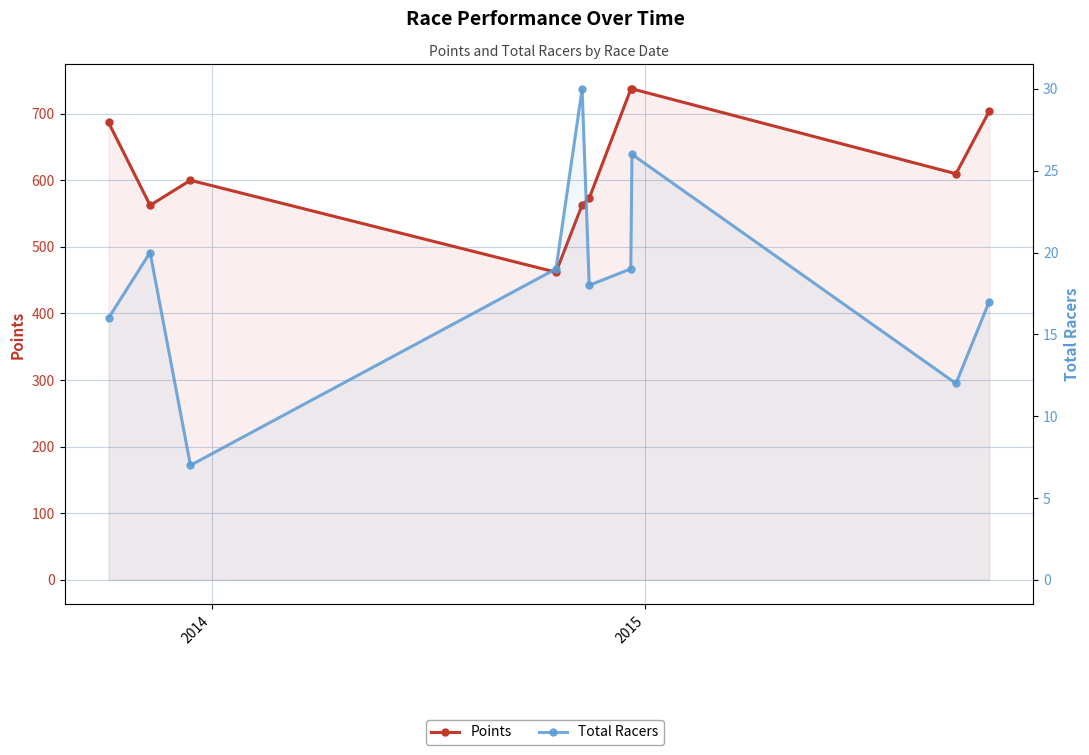

How many interior local valleys does the Total Racers series have?

3